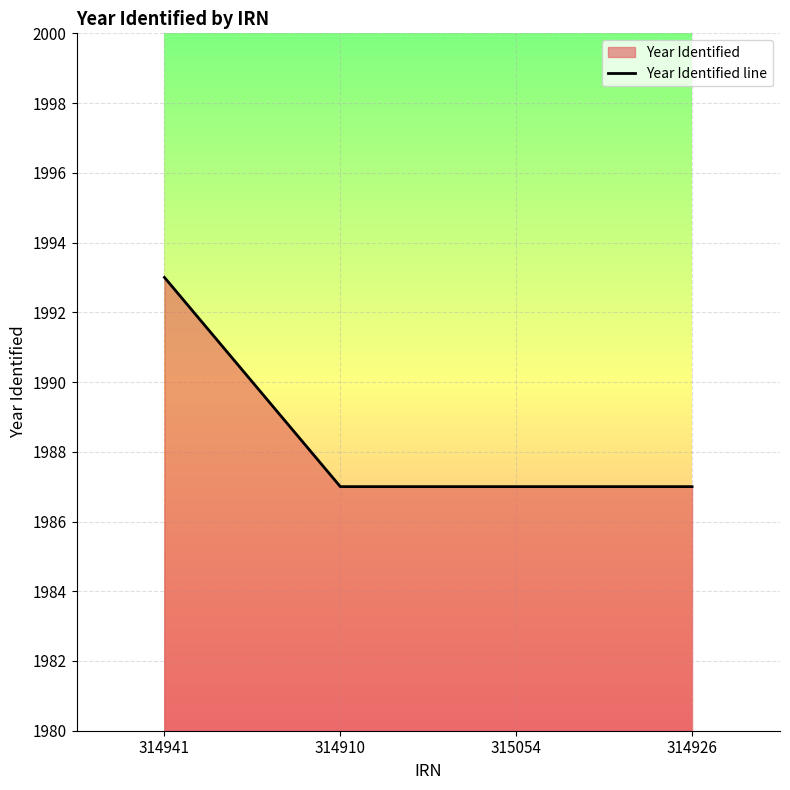

Does the chart display data point markers on the line(s)?

No